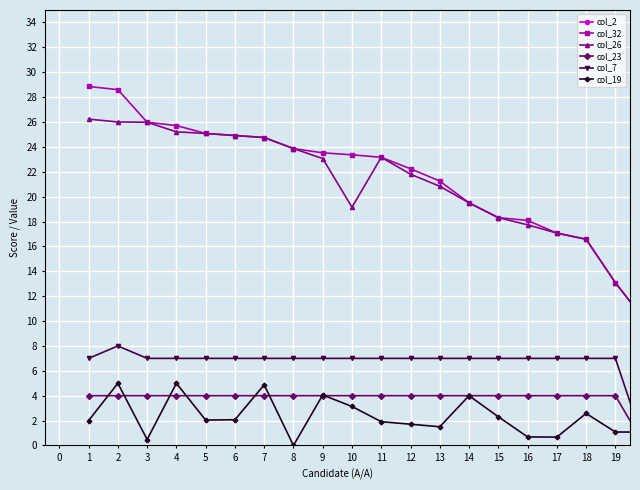

How many values in the col_32 series are below 23?

9